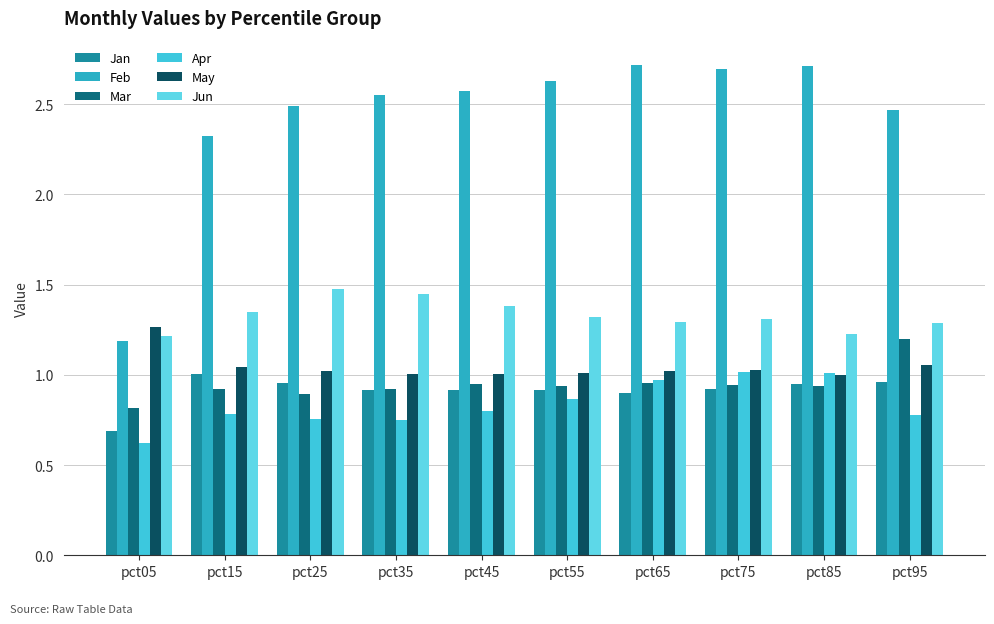

What is the difference between the highest and lowest values at pct05?

0.6